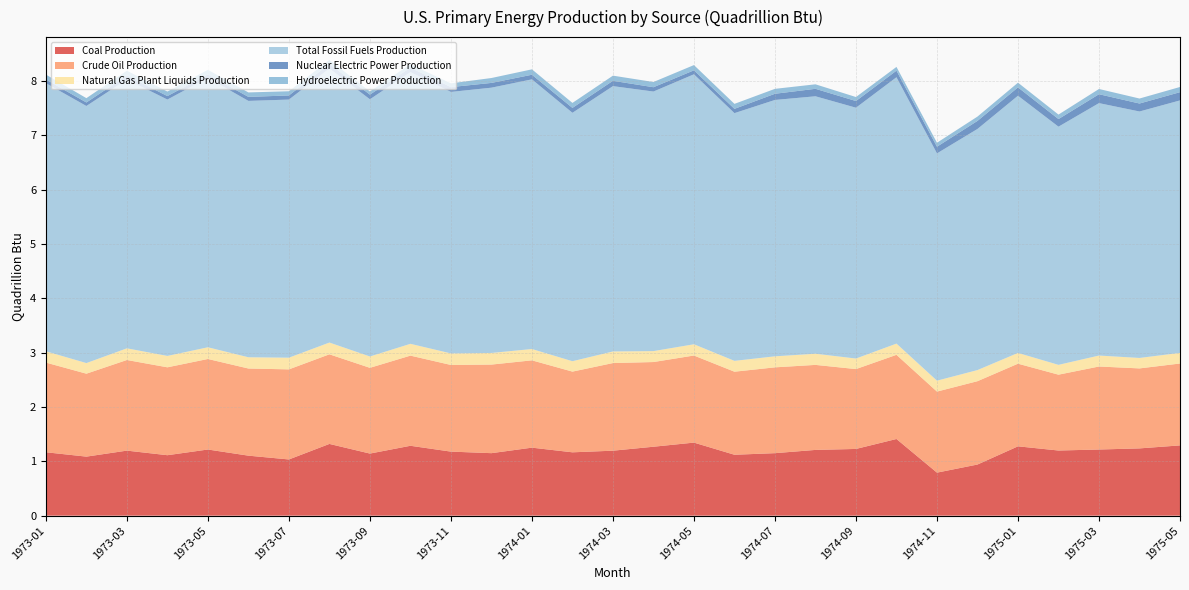

Reading right to left, what are all the values shown in this chart?

Coal Production: 1975-05=1.3	1975-04=1.2	1975-03=1.2	1975-02=1.2	1975-01=1.3	1974-12=0.9	1974-11=0.8	1974-10=1.4	1974-09=1.2	1974-08=1.2	1974-07=1.1	1974-06=1.1	1974-05=1.3	1974-04=1.3	1974-03=1.2	1974-02=1.2	1974-01=1.3	1973-12=1.1	1973-11=1.2	1973-10=1.3	1973-09=1.1	1973-08=1.3	1973-07=1.0	1973-06=1.1	1973-05=1.2	1973-04=1.1	1973-03=1.2	1973-02=1.1	1973-01=1.2
Crude Oil Production: 1975-05=1.5	1975-04=1.5	1975-03=1.5	1975-02=1.4	1975-01=1.5	1974-12=1.5	1974-11=1.5	1974-10=1.5	1974-09=1.5	1974-08=1.6	1974-07=1.6	1974-06=1.5	1974-05=1.6	1974-04=1.6	1974-03=1.6	1974-02=1.5	1974-01=1.6	1973-12=1.6	1973-11=1.6	1973-10=1.7	1973-09=1.6	1973-08=1.6	1973-07=1.7	1973-06=1.6	1973-05=1.7	1973-04=1.6	1973-03=1.7	1973-02=1.5	1973-01=1.6
Natural Gas Plant Liquids Production: 1975-05=0.2	1975-04=0.2	1975-03=0.2	1975-02=0.2	1975-01=0.2	1974-12=0.2	1974-11=0.2	1974-10=0.2	1974-09=0.2	1974-08=0.2	1974-07=0.2	1974-06=0.2	1974-05=0.2	1974-04=0.2	1974-03=0.2	1974-02=0.2	1974-01=0.2	1973-12=0.2	1973-11=0.2	1973-10=0.2	1973-09=0.2	1973-08=0.2	1973-07=0.2	1973-06=0.2	1973-05=0.2	1973-04=0.2	1973-03=0.2	1973-02=0.2	1973-01=0.2
Total Fossil Fuels Production: 1975-05=4.6	1975-04=4.5	1975-03=4.6	1975-02=4.4	1975-01=4.7	1974-12=4.4	1974-11=4.2	1974-10=4.9	1974-09=4.6	1974-08=4.7	1974-07=4.7	1974-06=4.6	1974-05=5.0	1974-04=4.8	1974-03=4.9	1974-02=4.6	1974-01=5.0	1973-12=4.9	1973-11=4.8	1973-10=5.0	1973-09=4.7	1973-08=5.0	1973-07=4.7	1973-06=4.7	1973-05=5.0	1973-04=4.7	1973-03=4.9	1973-02=4.7	1973-01=4.9
Nuclear Electric Power Production: 1975-05=0.2	1975-04=0.1	1975-03=0.2	1975-02=0.1	1975-01=0.2	1974-12=0.1	1974-11=0.1	1974-10=0.1	1974-09=0.1	1974-08=0.1	1974-07=0.1	1974-06=0.1	1974-05=0.1	1974-04=0.1	1974-03=0.1	1974-02=0.1	1974-01=0.1	1973-12=0.1	1973-11=0.1	1973-10=0.1	1973-09=0.1	1973-08=0.1	1973-07=0.1	1973-06=0.1	1973-05=0.1	1973-04=0.1	1973-03=0.1	1973-02=0.1	1973-01=0.1
Hydroelectric Power Production: 1975-05=0.1	1975-04=0.1	1975-03=0.1	1975-02=0.1	1975-01=0.1	1974-12=0.1	1974-11=0.1	1974-10=0.1	1974-09=0.1	1974-08=0.1	1974-07=0.1	1974-06=0.1	1974-05=0.1	1974-04=0.1	1974-03=0.1	1974-02=0.1	1974-01=0.1	1973-12=0.1	1973-11=0.1	1973-10=0.1	1973-09=0.1	1973-08=0.1	1973-07=0.1	1973-06=0.1	1973-05=0.1	1973-04=0.1	1973-03=0.1	1973-02=0.1	1973-01=0.1